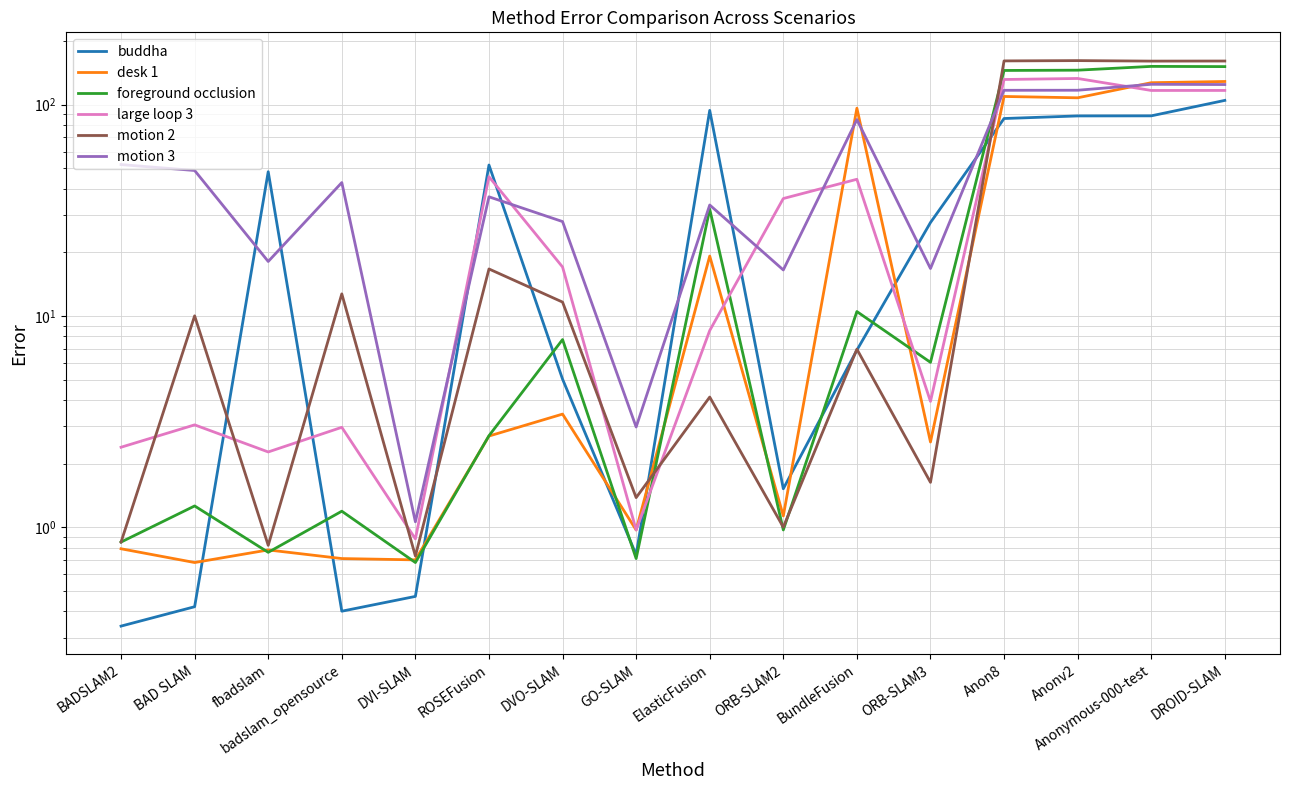

Which series has the largest total across all categories?

motion 3